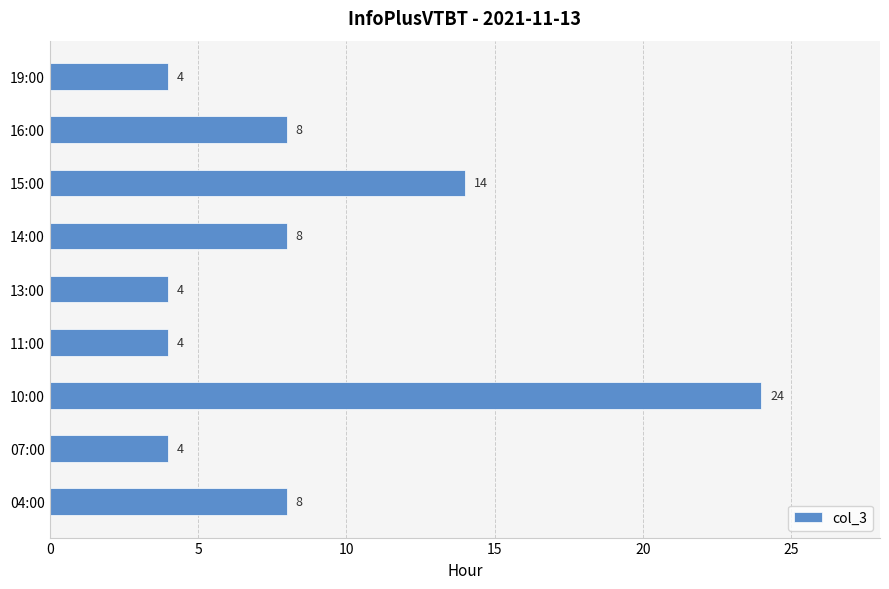

What is the smallest value displayed?

4